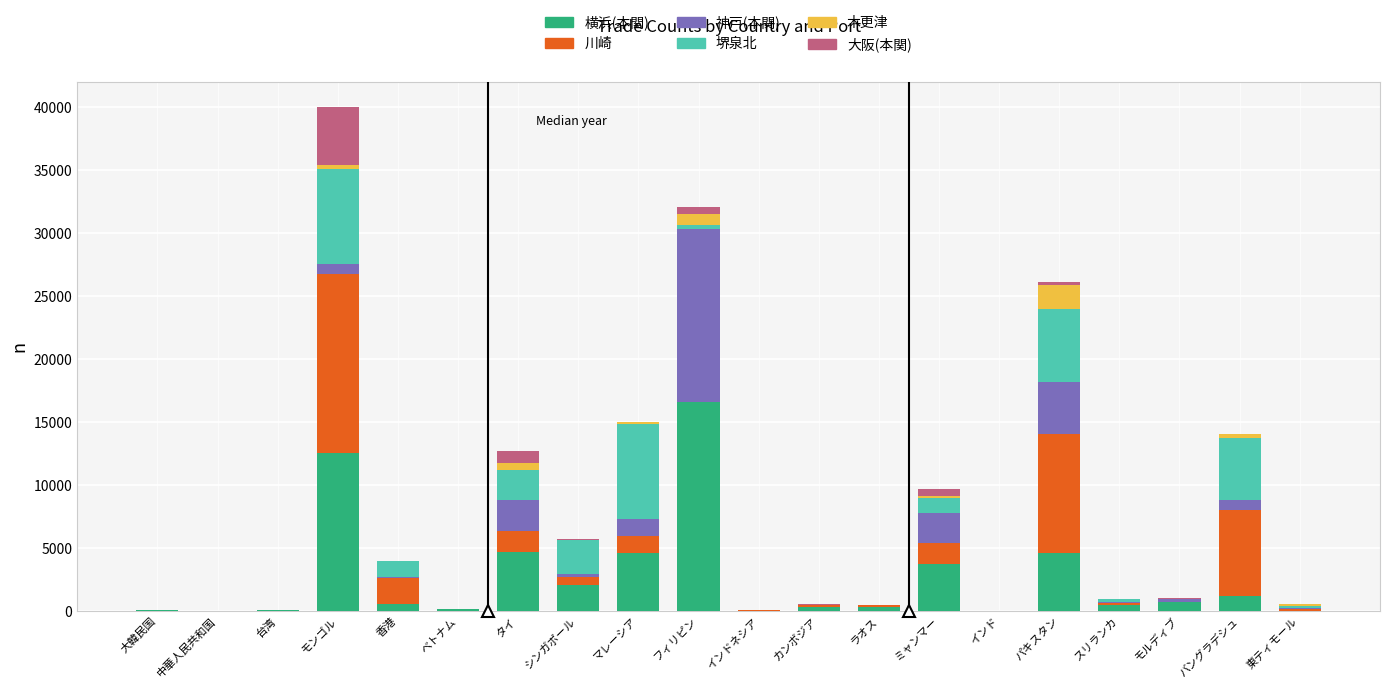

How many distinct data groups are displayed?

6